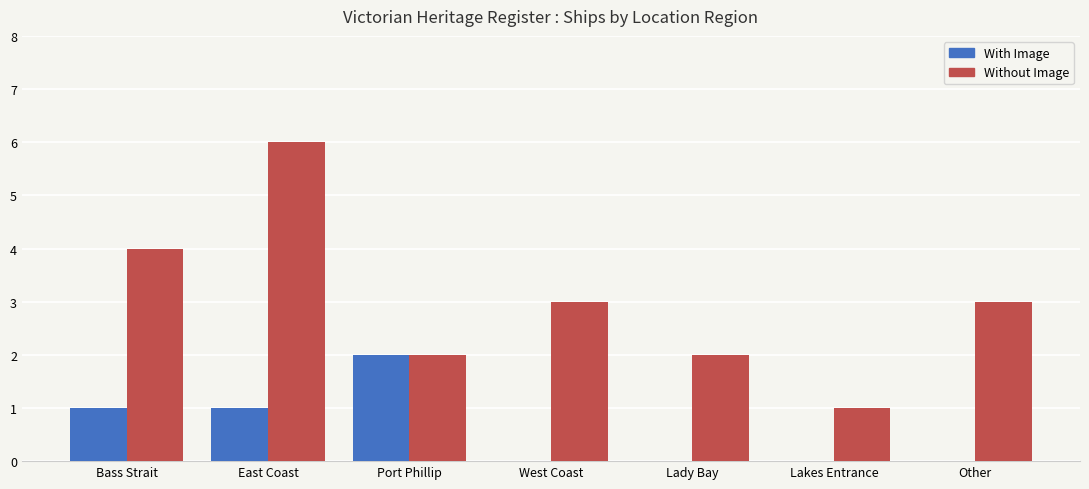

Which series has the largest range (max minus min)?

Without Image